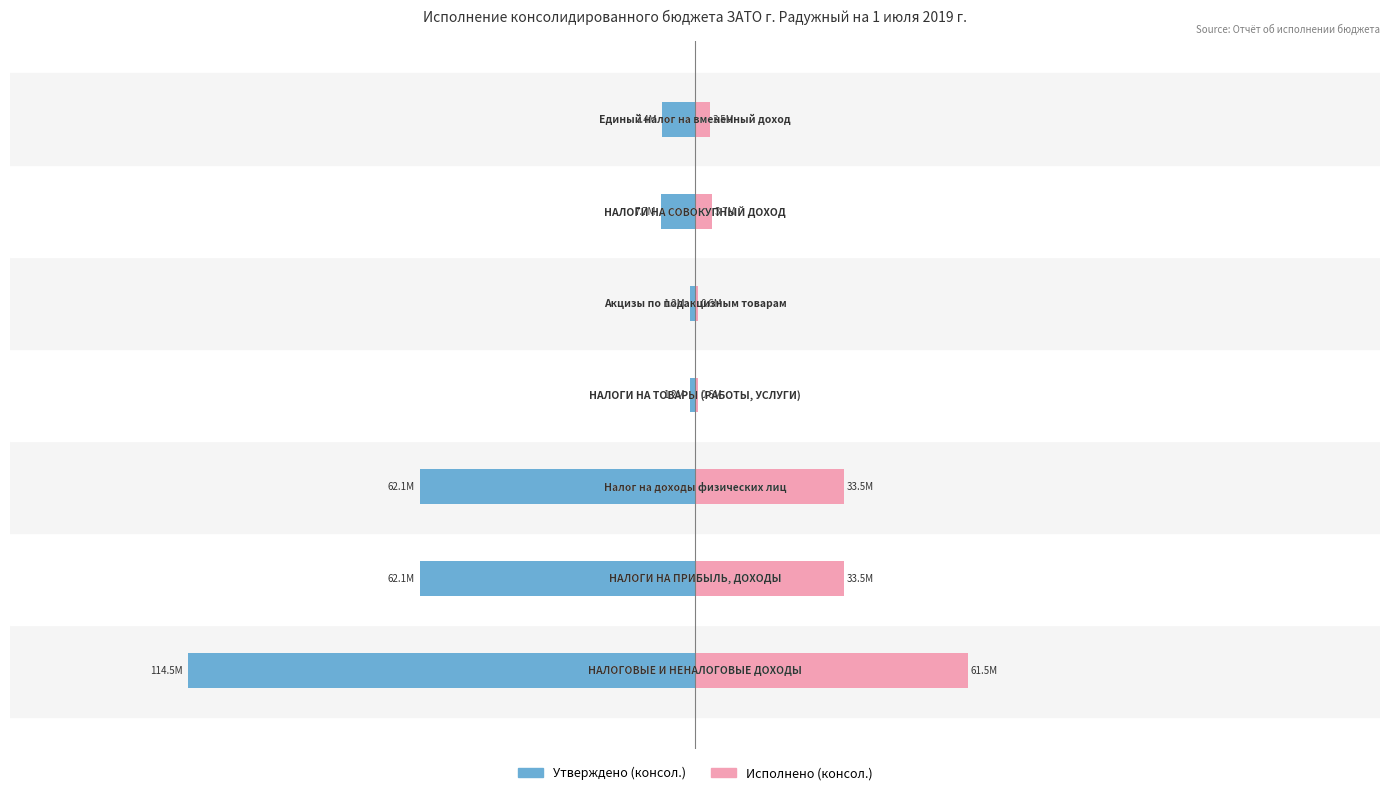

Reading left to right, extract all data points from this chart.

Утверждено (консол.): −2.0=-114450880.7	−1.5=-62078000.0	−1.0=-62078000.0	−0.5=-1220000.0	0.0=-1220000.0	0.5=-7663800.0	1.0=-7400000.0
Исполнено (консол.): −2.0=61542451.5	−1.5=33501594.1	−1.0=33501594.1	−0.5=643745.2	0.0=643745.2	0.5=3749665.8	1.0=3471048.7